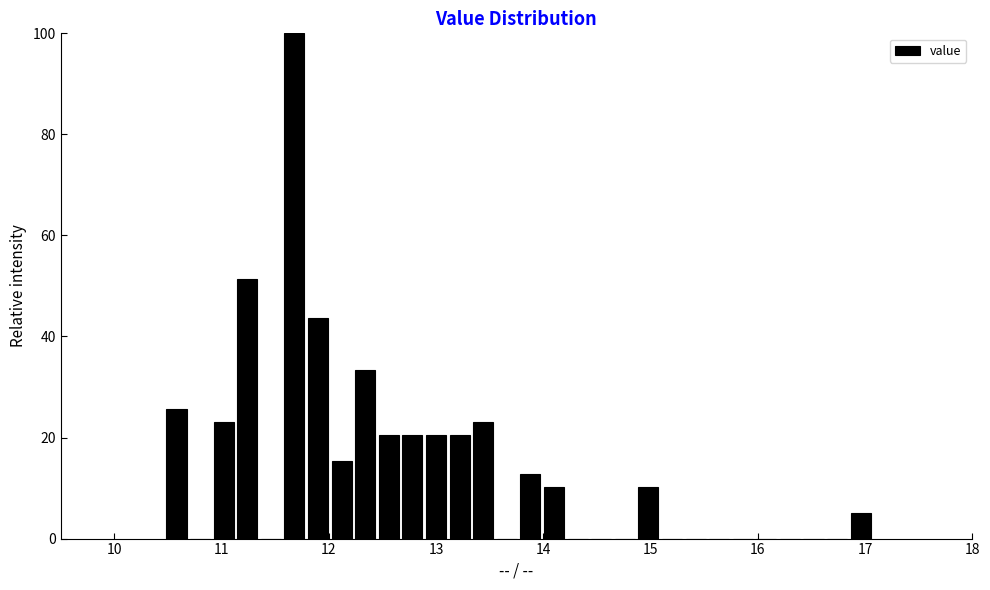

Around what value on the x-axis is the tallest bar? Give the approximate position of its centre, as read against the axis.

11.7